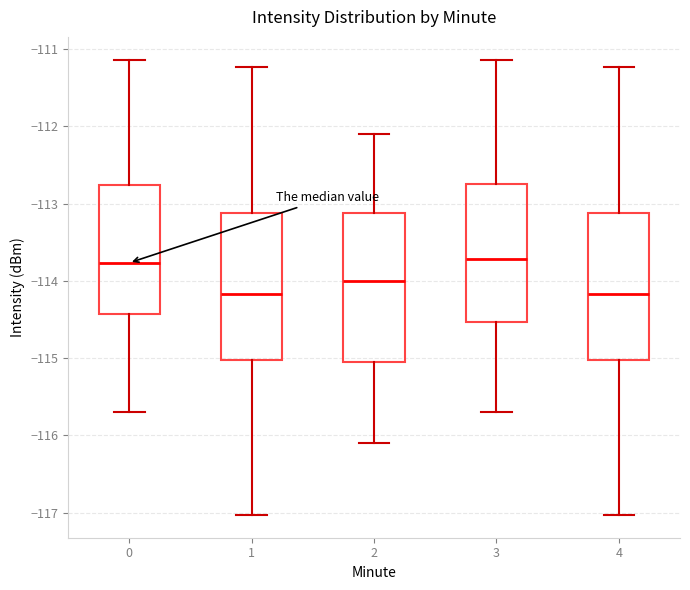

Reading left to right, read every box against the y-axis: the position of its median line, the range the box covers, and the ends of its whiskers. The values are not printed on the chart, so give them approximately, as read against the axis.

0: median -113.8, box -114.4 to -112.8, whiskers -115.7 to -111.1
1: median -114.2, box -115.0 to -113.1, whiskers -117.0 to -111.2
2: median -114.0, box -115.0 to -113.1, whiskers -116.1 to -112.1
3: median -113.7, box -114.5 to -112.7, whiskers -115.7 to -111.1
4: median -114.2, box -115.0 to -113.1, whiskers -117.0 to -111.2